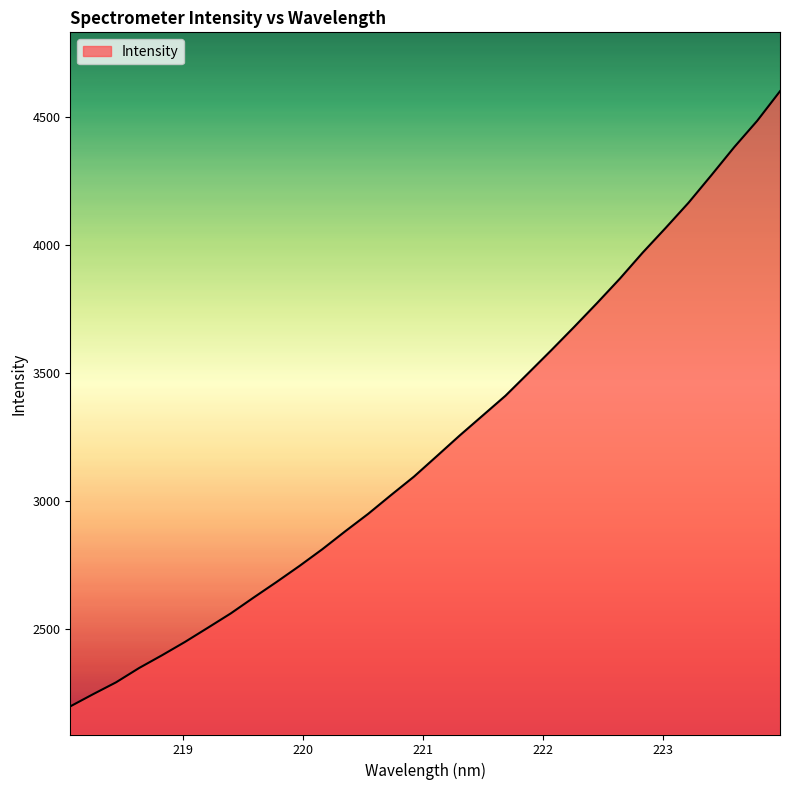

What is the difference between the maximum and minimum values?

2402.6